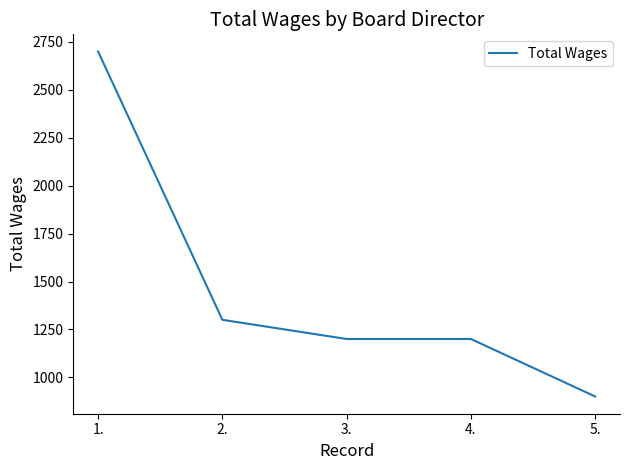

What is the sum of the values at 1. and 5.?

3600